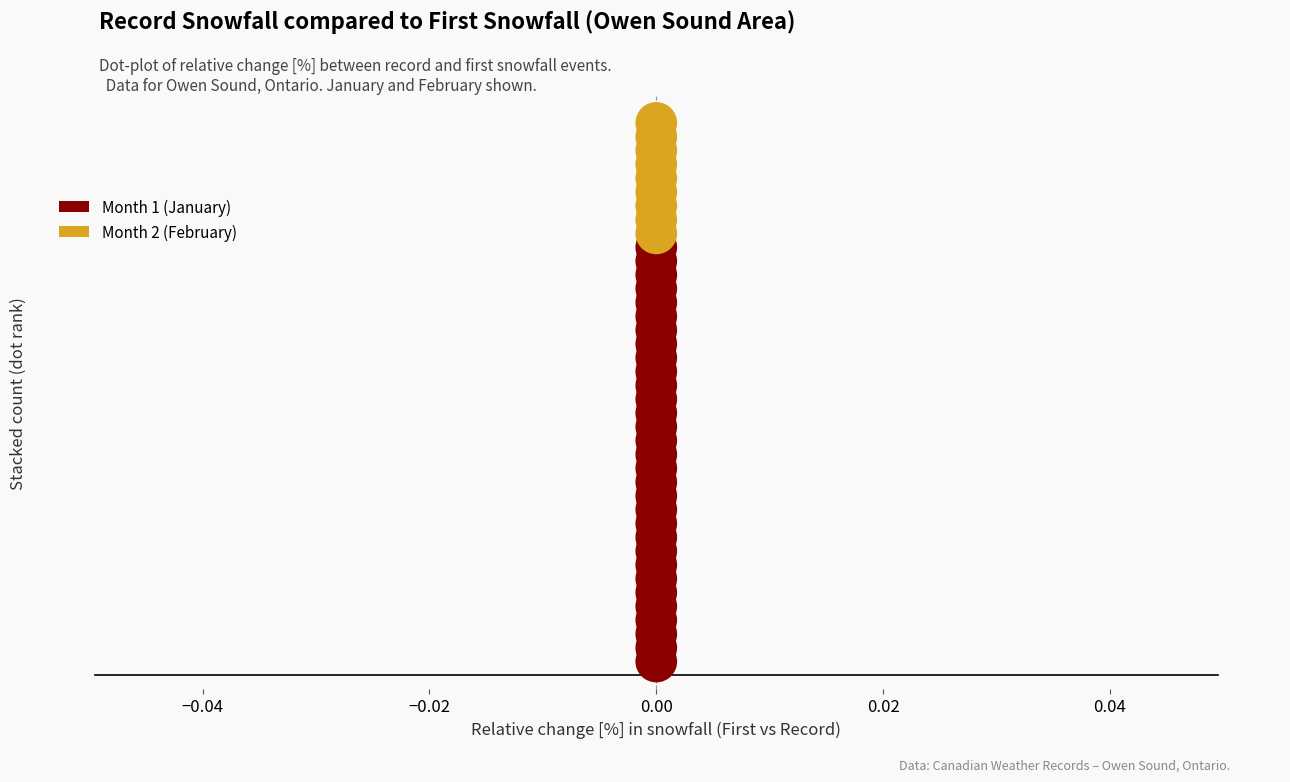

What are all the series names shown in the legend?

Month 1 (January), Month 2 (February)